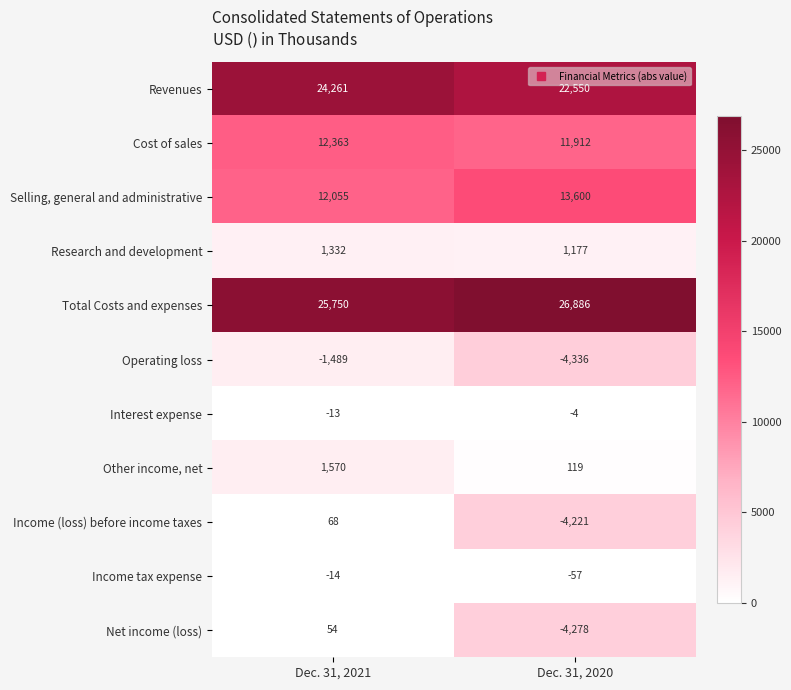

What is the highest value of the Income tax expense series?

-14